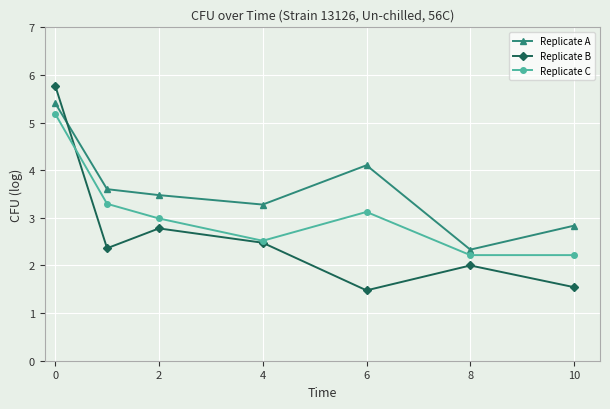

What is the value of the Replicate A point at the 2nd from the left?

3.6